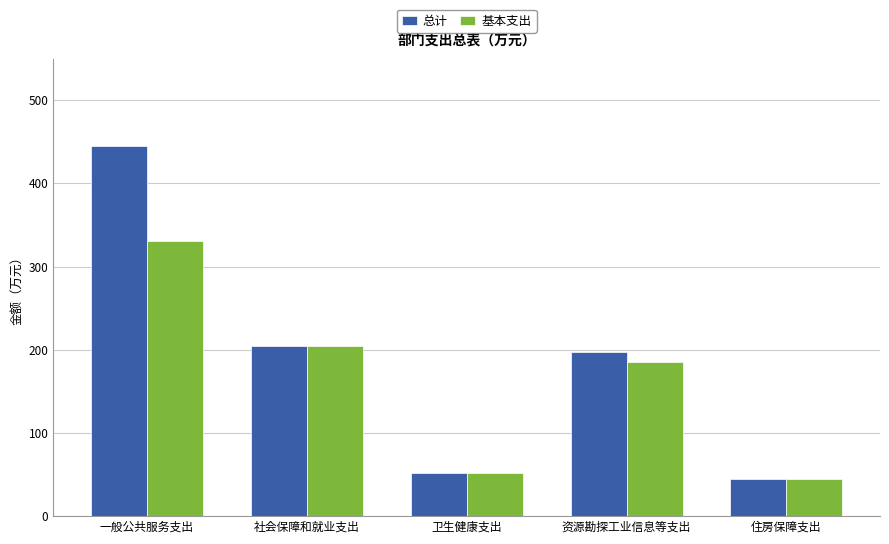

At how many categories does at least one series exceed 282?

1